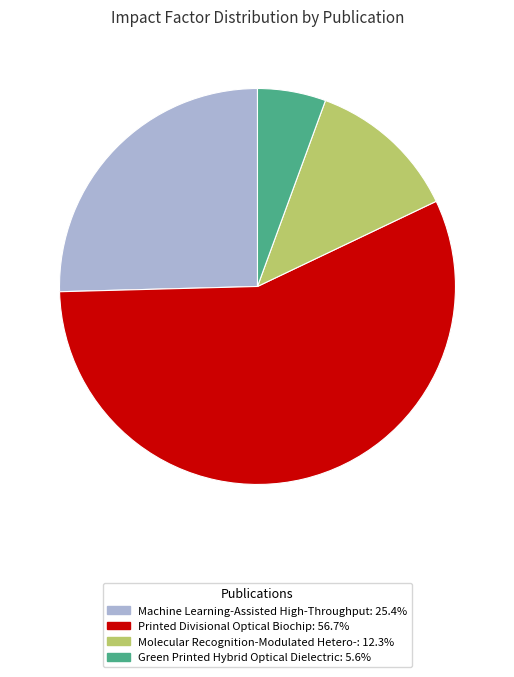

True or false: Machine Learning-Assisted High-Throughput accounts for 25% of the total.

True